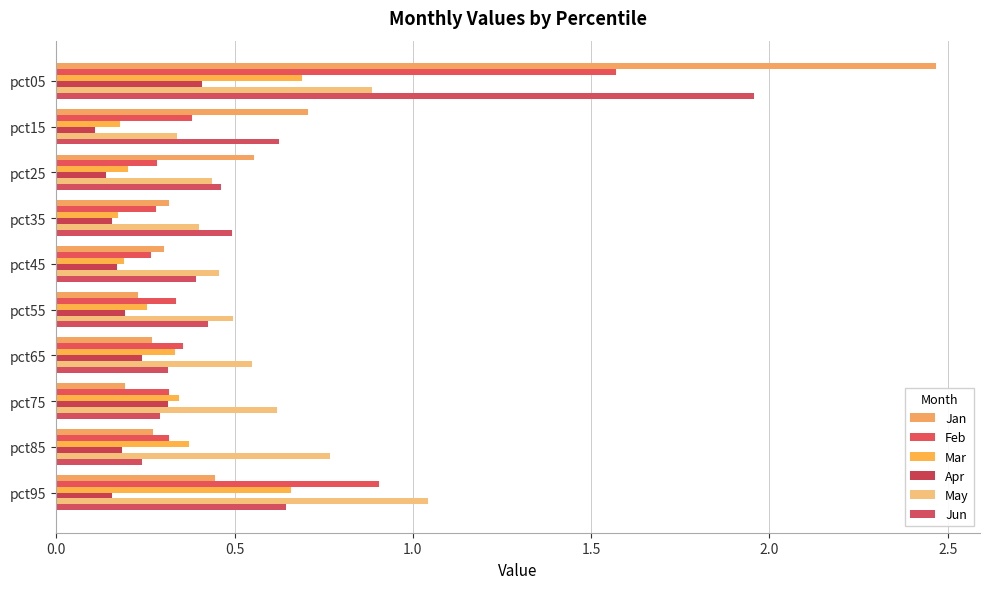

Reading left to right, what are all the values shown in this chart?

Jan: 2.5	0.7	0.6	0.3	0.3	0.2	0.3	0.2	0.3	0.4
Feb: 1.6	0.4	0.3	0.3	0.3	0.3	0.4	0.3	0.3	0.9
Mar: 0.7	0.2	0.2	0.2	0.2	0.3	0.3	0.3	0.4	0.7
Apr: 0.4	0.1	0.1	0.2	0.2	0.2	0.2	0.3	0.2	0.2
May: 0.9	0.3	0.4	0.4	0.5	0.5	0.5	0.6	0.8	1.0
Jun: 2.0	0.6	0.5	0.5	0.4	0.4	0.3	0.3	0.2	0.6